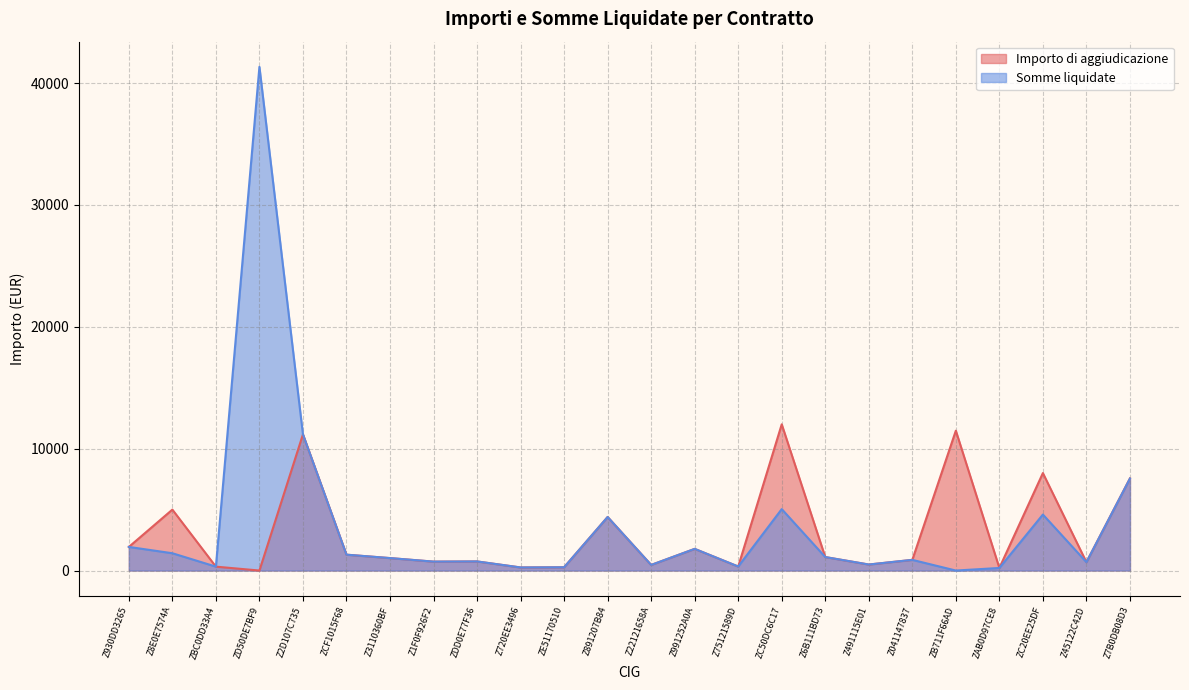

List the series in order of their peak value, lowest first.

Importo di aggiudicazione, Somme liquidate